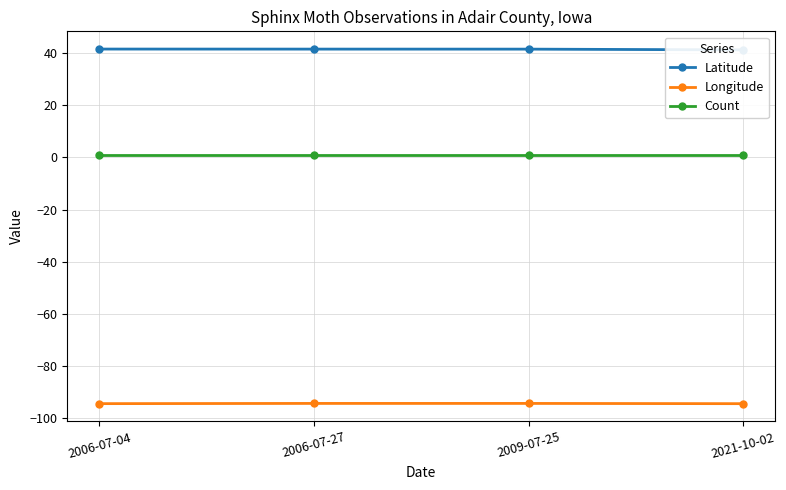

Reading right to left, list all the values displayed in this chart.

Latitude: 2021-10-02=41.2	2009-07-25=41.5	2006-07-27=41.5	2006-07-04=41.5
Longitude: 2021-10-02=-94.4	2009-07-25=-94.3	2006-07-27=-94.3	2006-07-04=-94.4
Count: 2021-10-02=1.0	2009-07-25=1.0	2006-07-27=1.0	2006-07-04=1.0